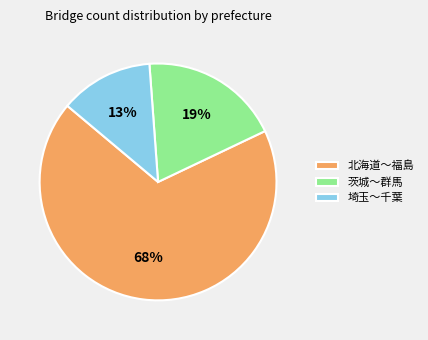

To the nearest percent, what is the average slice percentage?

33%